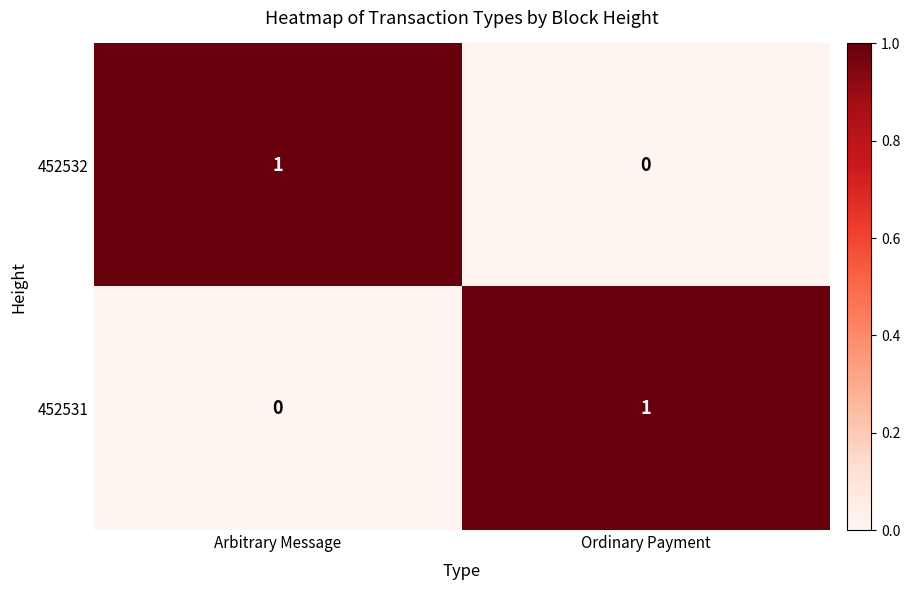

List the labels in order of 452532 value, largest first.

Arbitrary Message, Ordinary Payment